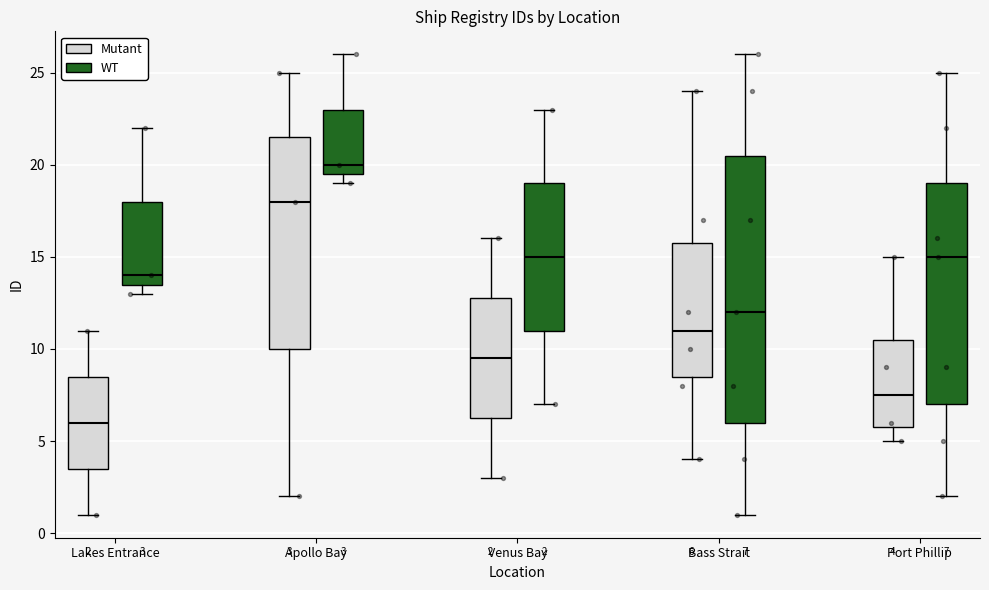

Comparing the boxes themselves (not the whiskers), which one is the tallest?

Bass Strait (WT)